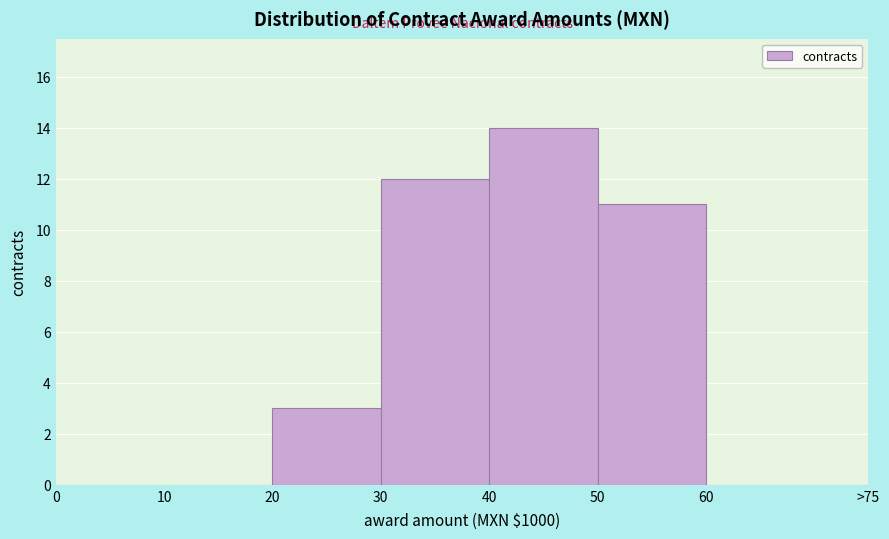

Reading left to right, what are all the values shown in this chart?

0=0	10=0	20=3	30=12	40=14	50=11	60=0